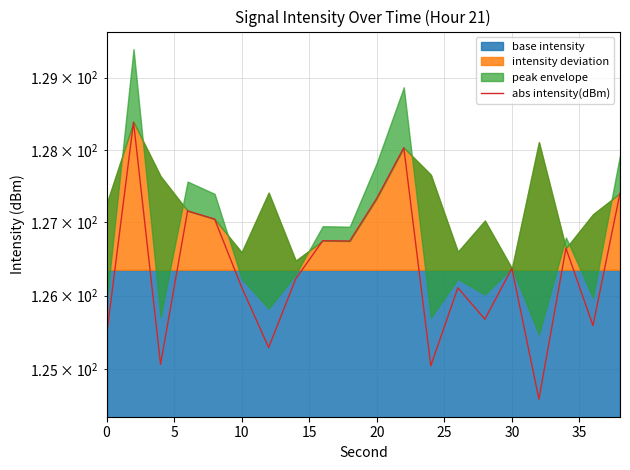

Reading left to right, extract all data points from this chart.

125.5	128.4	125.1	127.2	127.0	126.1	125.3	126.2	126.7	126.7	127.3	128.0	125.0	126.1	125.7	126.4	124.6	126.6	125.6	127.4